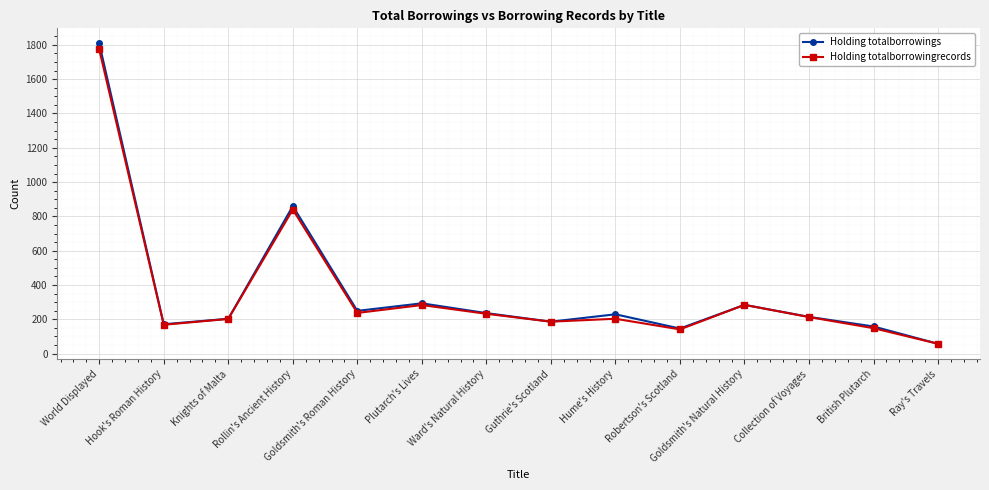

What is the label of the 13th point from the right?

Hook's Roman History